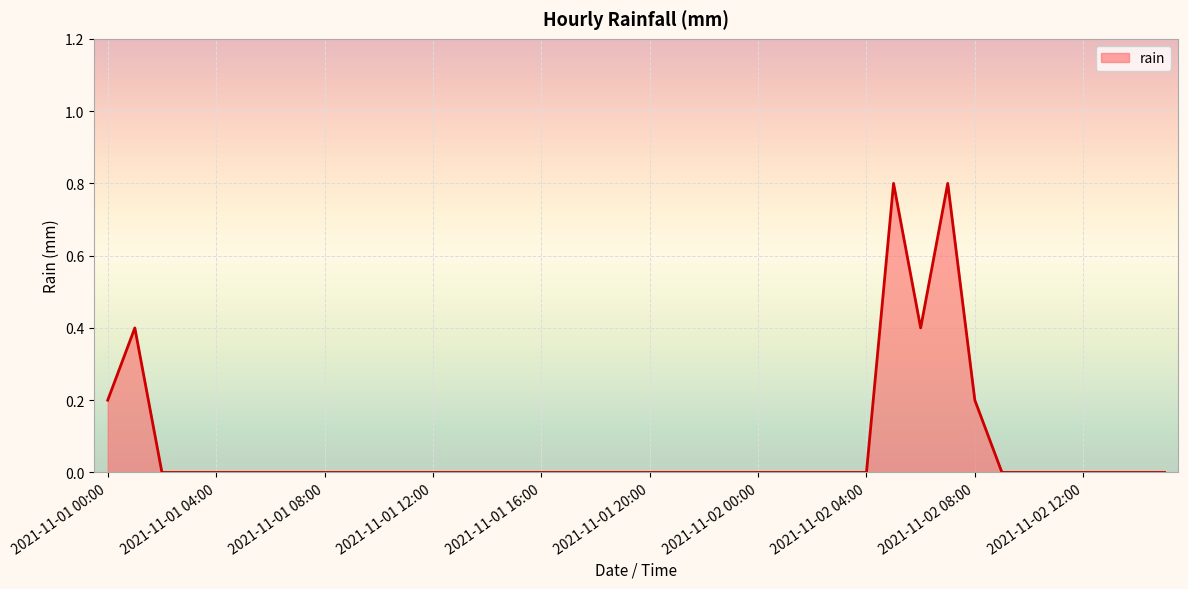

What is the maximum value shown in the chart?

0.8